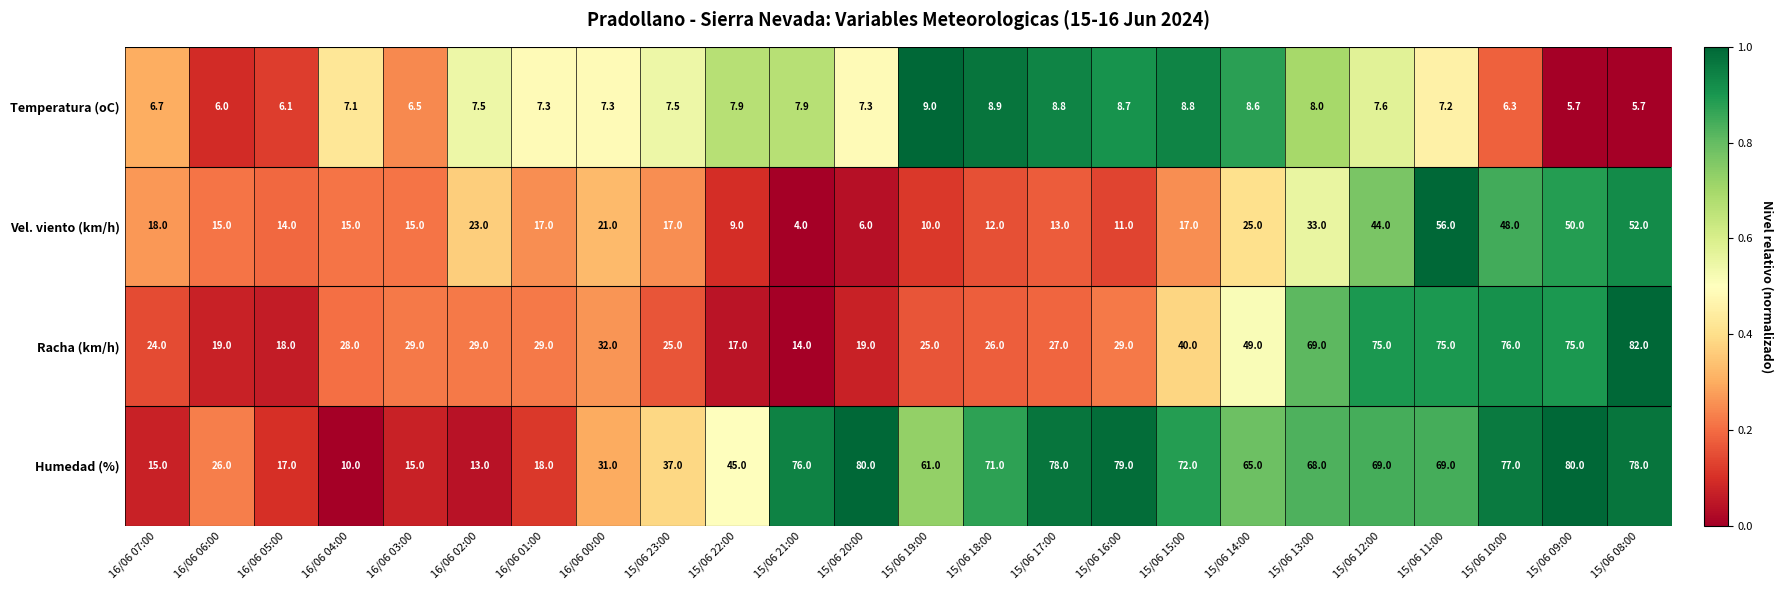

Count the number of data series in this chart.

4